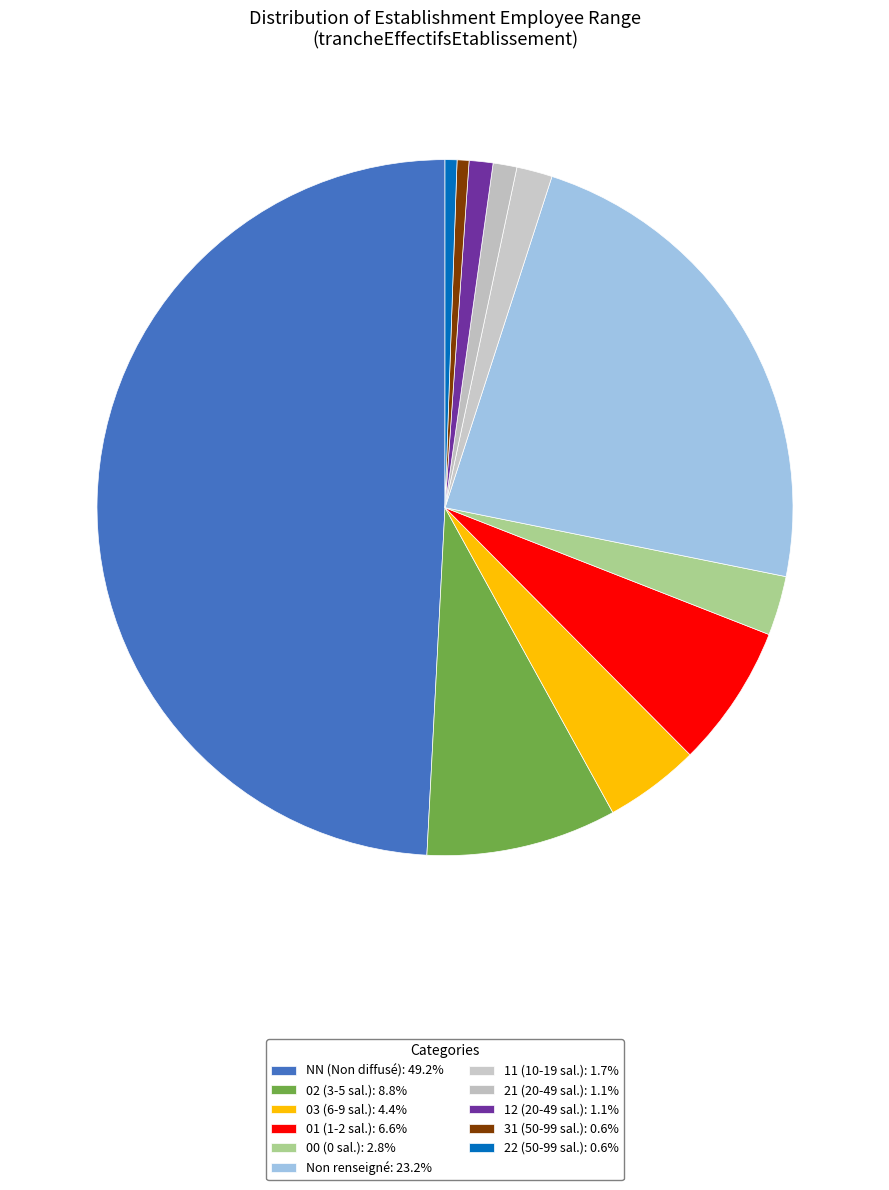

To the nearest percent, what is the difference between the largest and smallest slice percentages?

49%